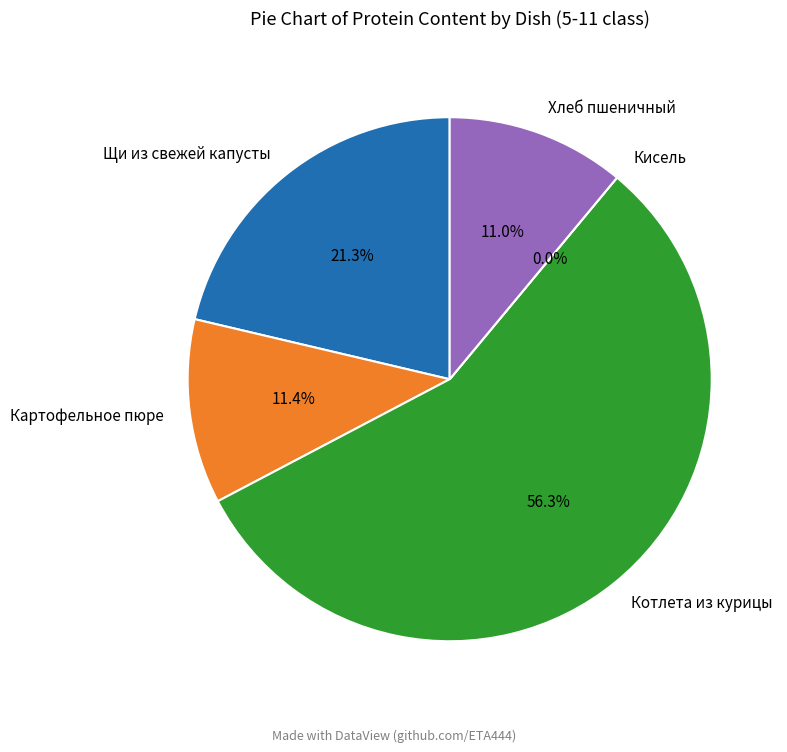

To the nearest percent, what portion does Картофельное пюре represent?

11%